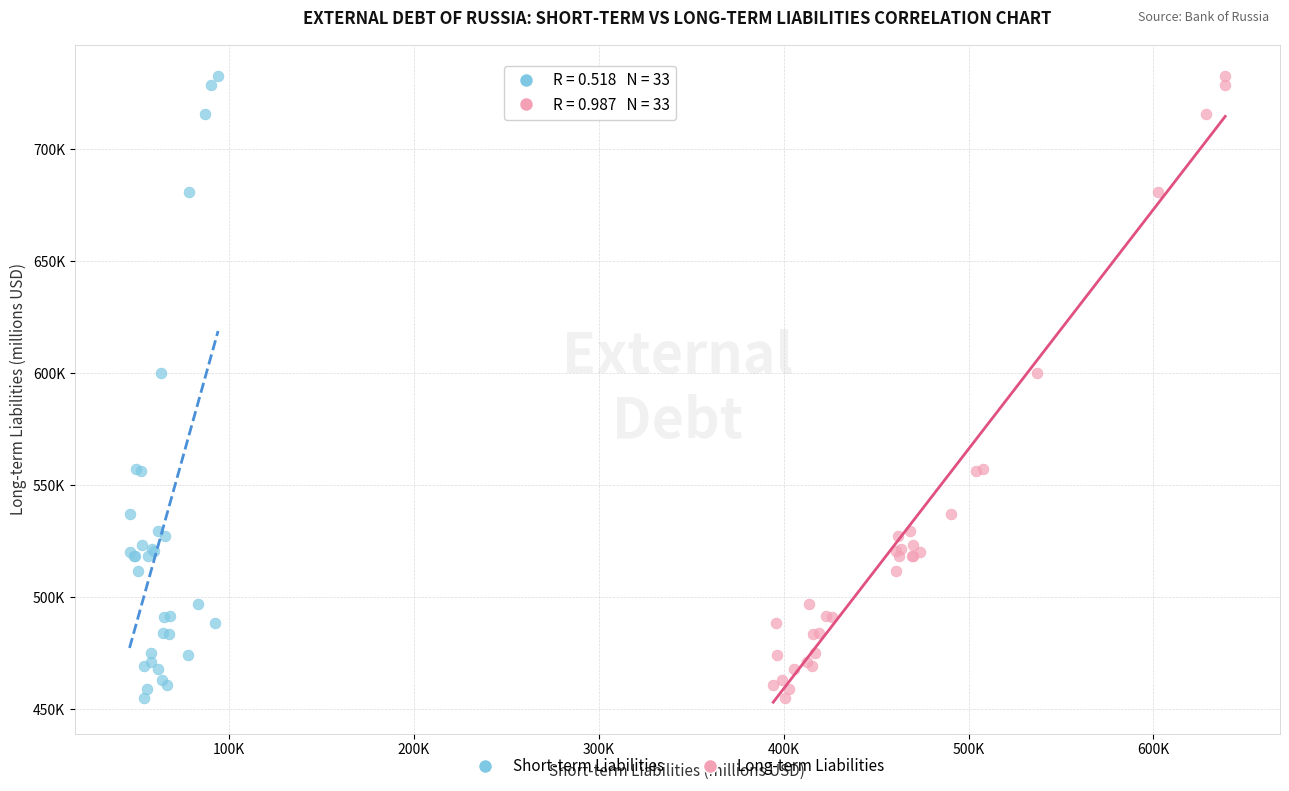

What are all the series names shown in the legend?

Short-term Liabilities, Long-term Liabilities